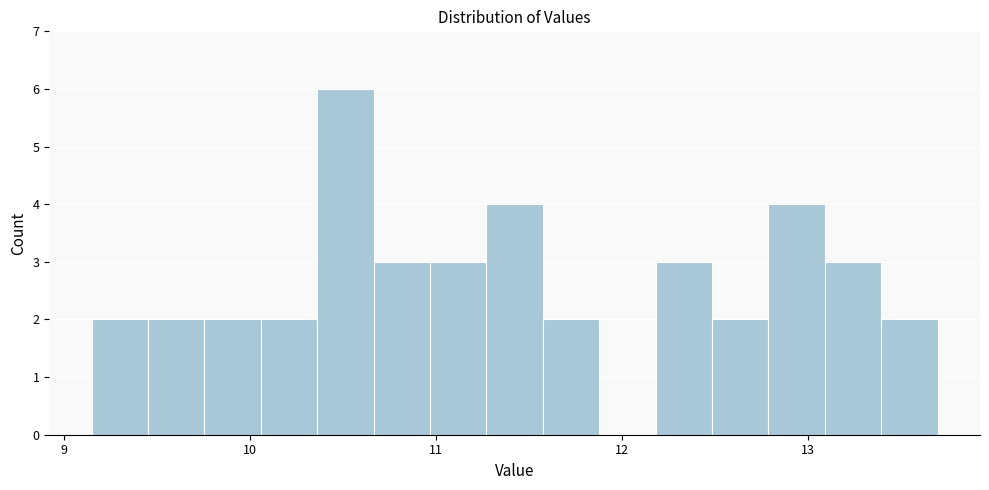

Read against the x-axis, roughly where is the centre of the tallest bar?

10.5